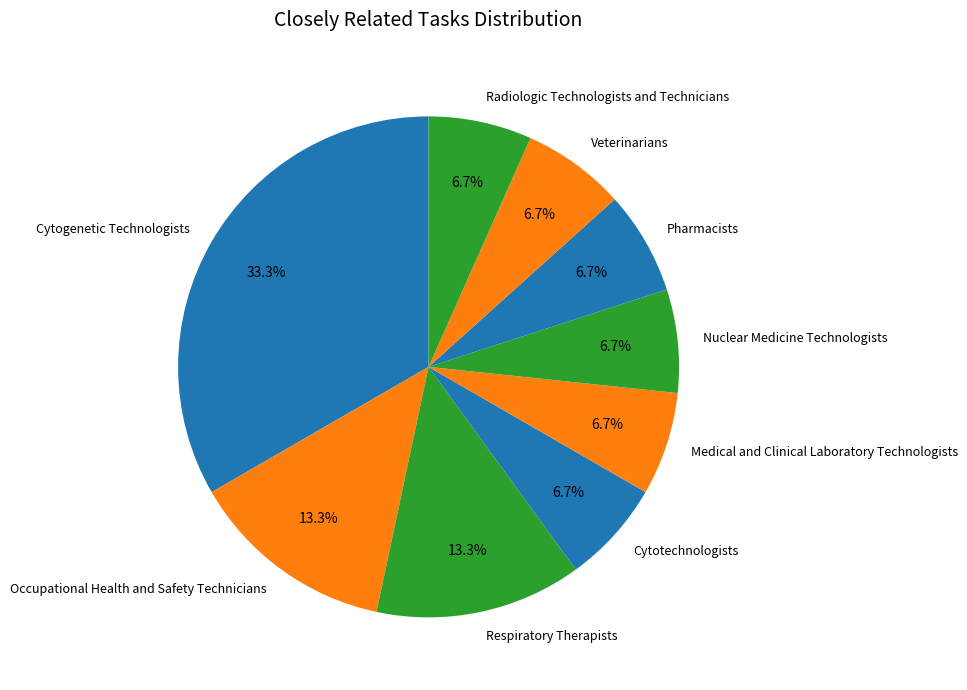

Count the number of slices in the pie.

9